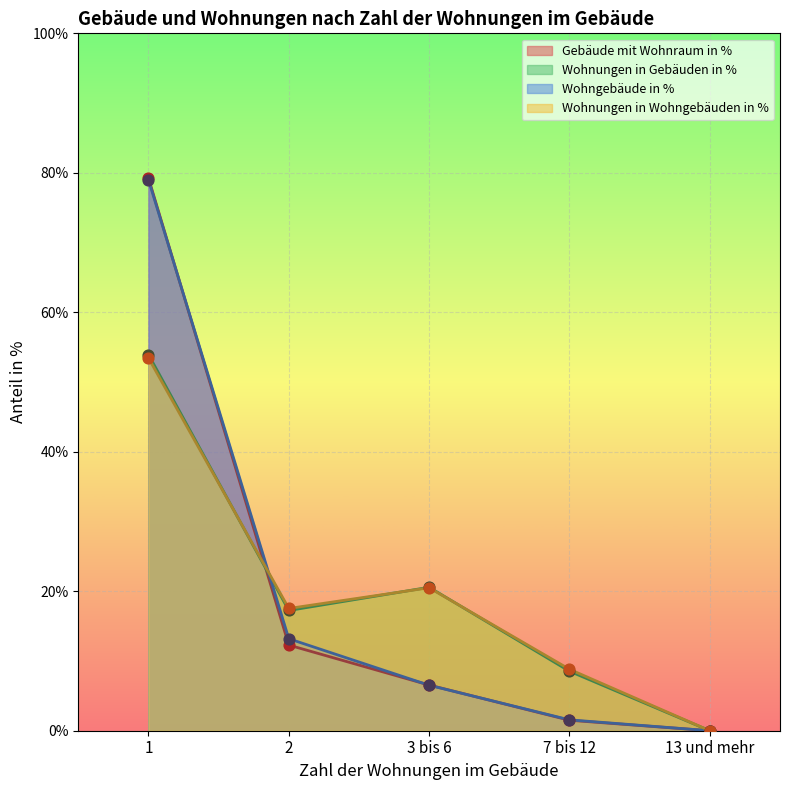

What is the total value across all series at 7 bis 12?

20.4